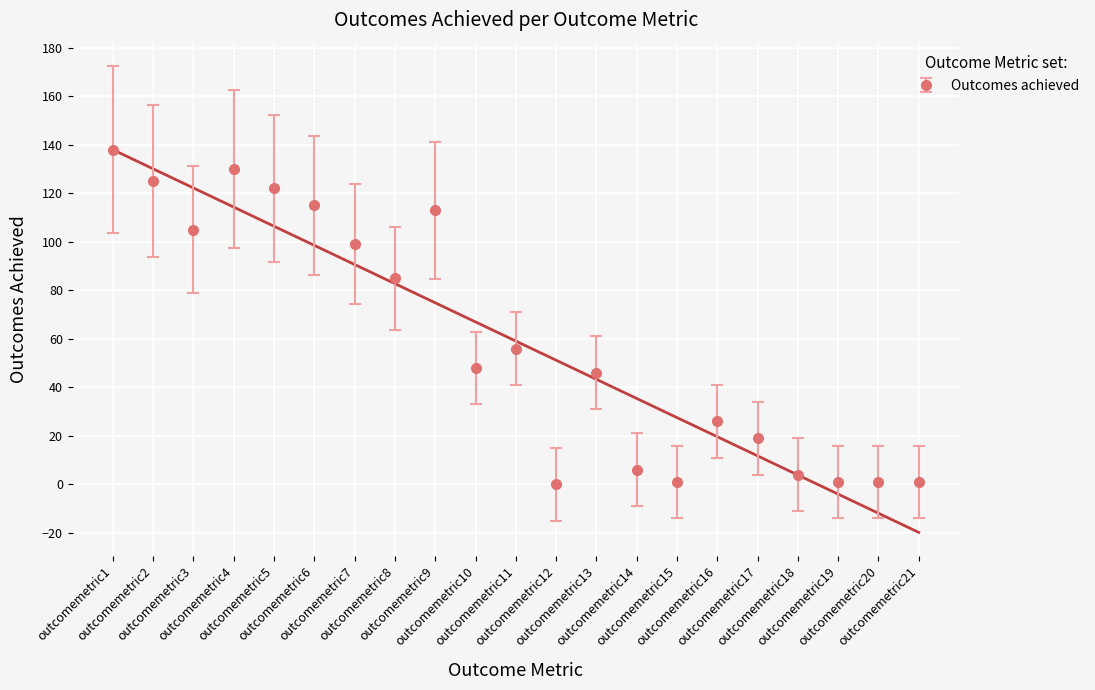

How many values are above zero?

20